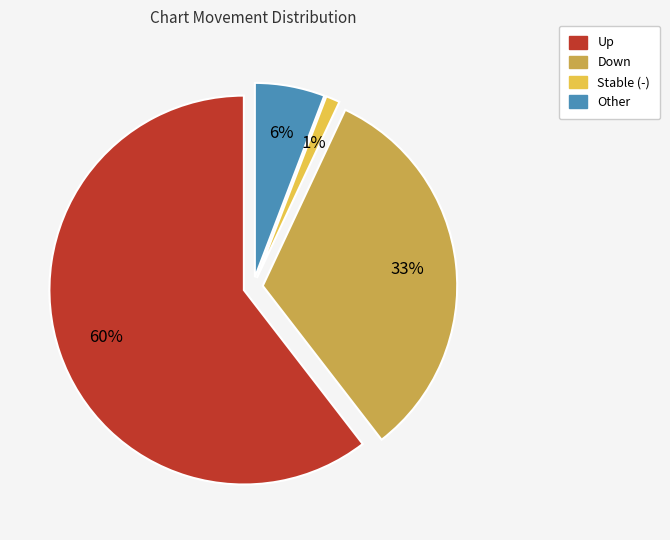

Is it true that other is 17% of the pie?

False